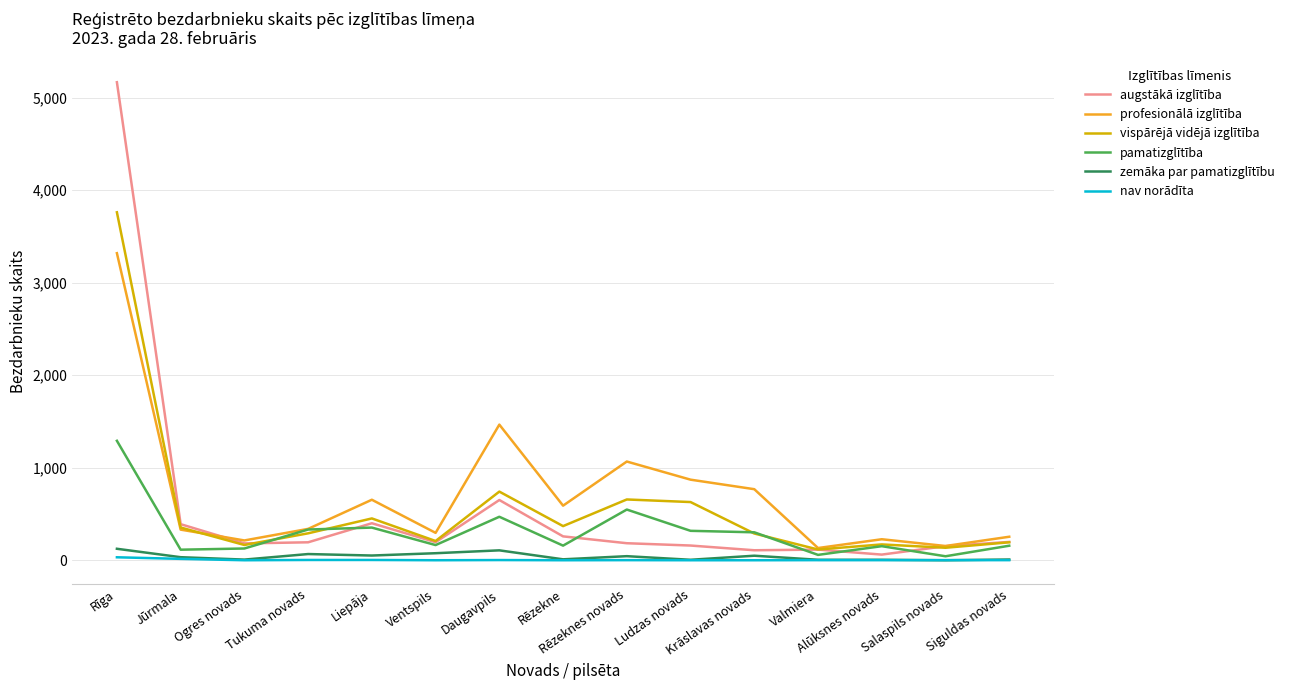

True or false: vispārējā vidējā izglītība and nav norādīta intersect in this chart.

False